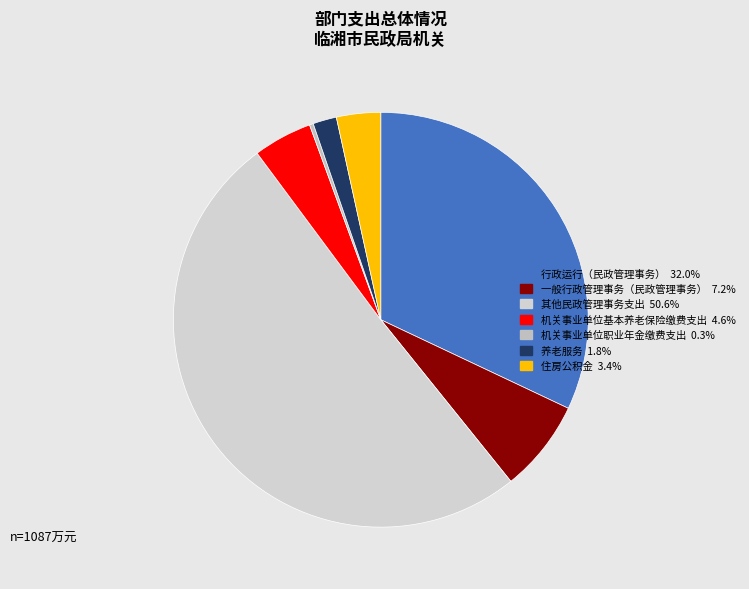

Which category has the biggest portion of the pie?

其他民政管理事务支出